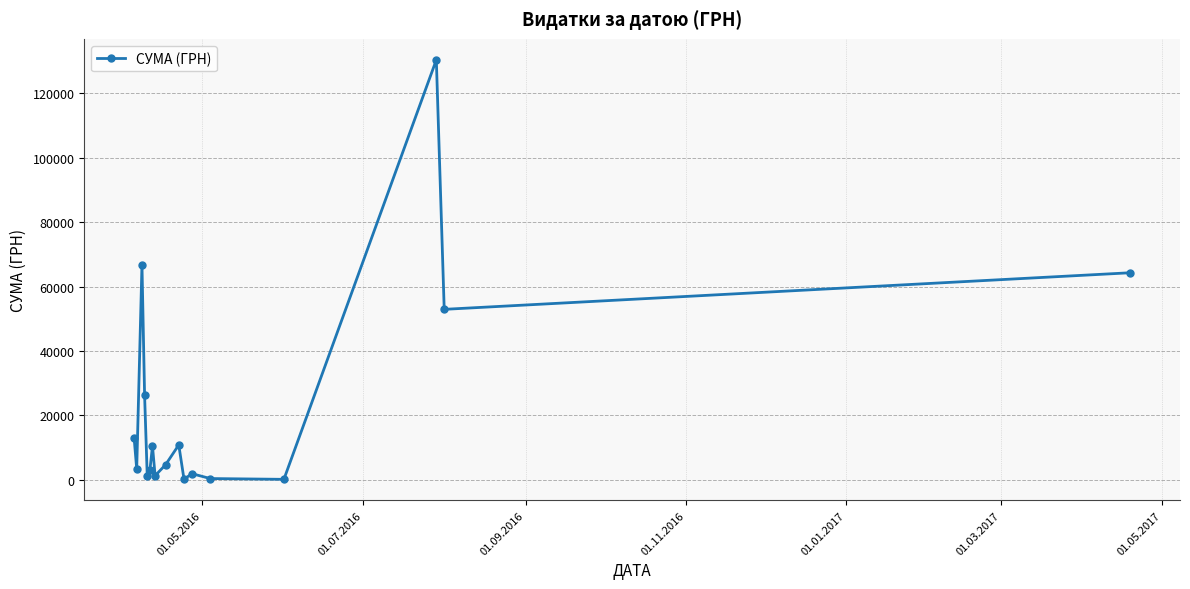

How many data points are less than 4730?

8